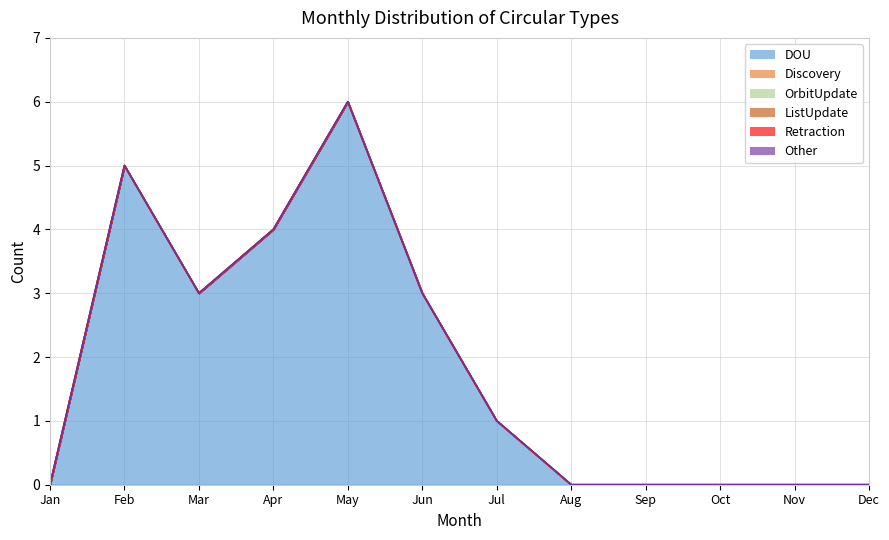

Which label corresponds to the largest value in the chart?

May